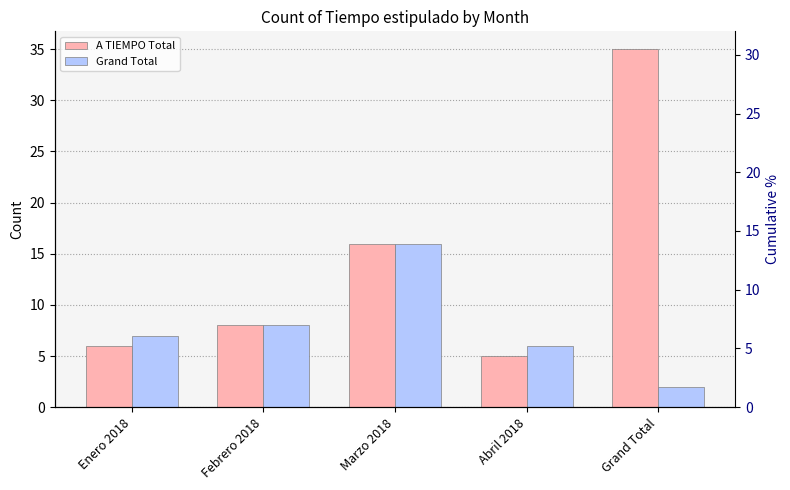

What are all the series names shown in the legend?

A TIEMPO Total, Grand Total